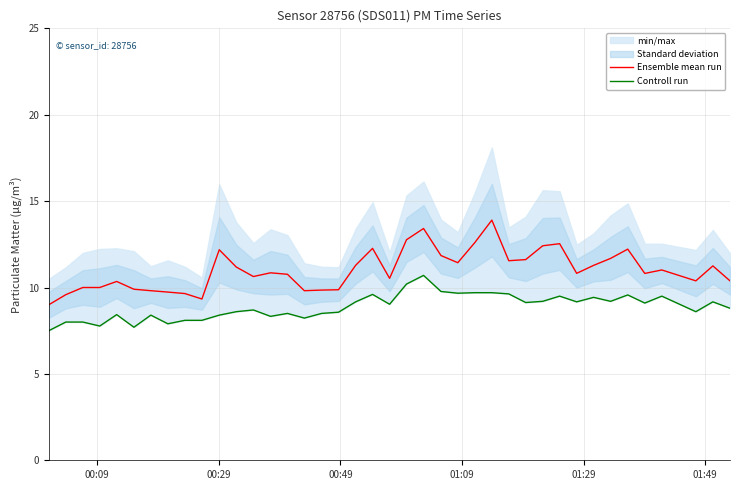

What is the minimum value for Ensemble mean run?

9.0